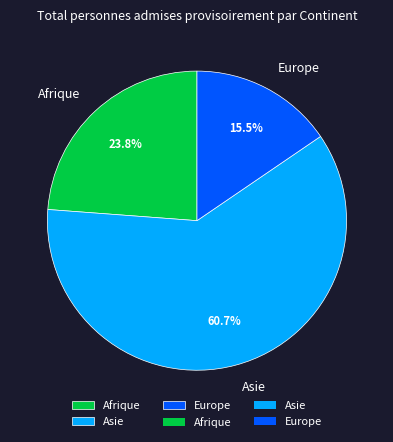

How many segments does this pie chart have?

3